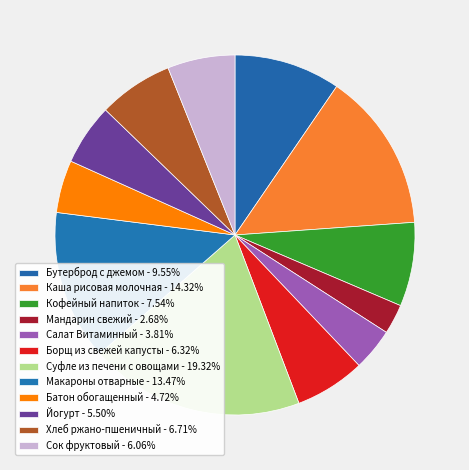

Approximately how many times larger is the value at Кофейный напиток compared to Мандарин свежий?

2.8